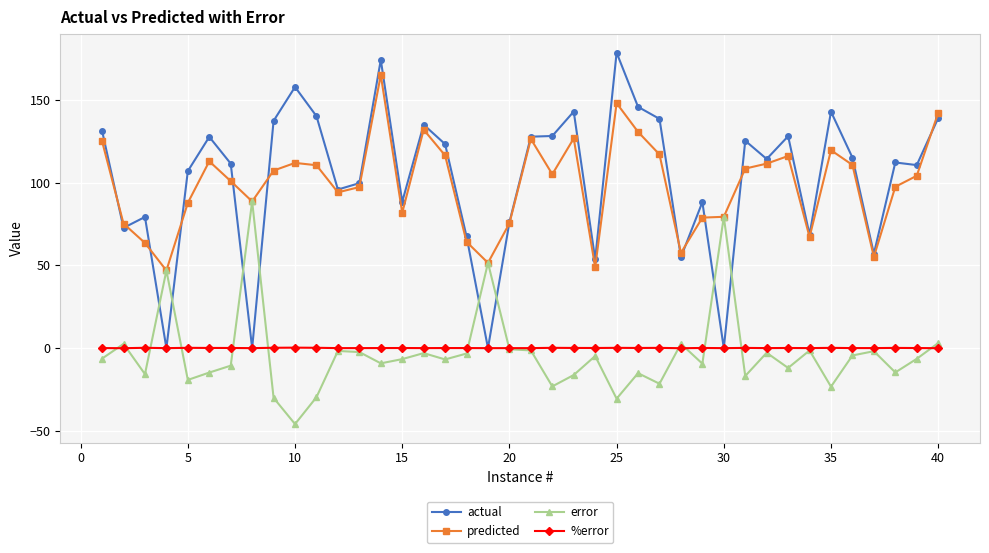

List the series in order of their peak value, highest first.

actual, predicted, error, %error